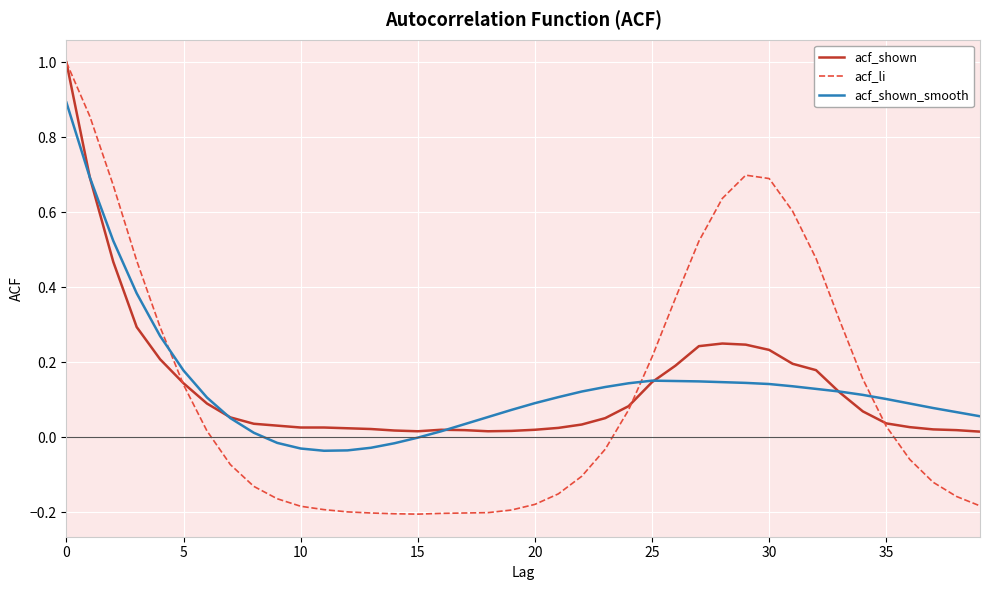

How many negative values does the acf_li series have?

21